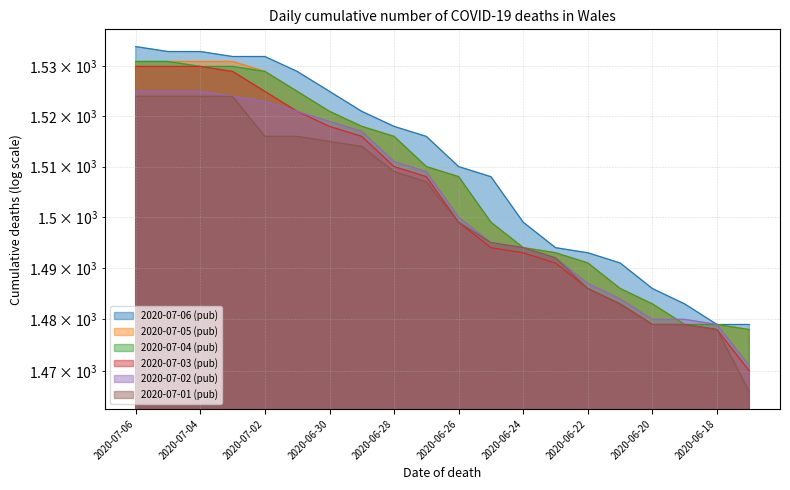

What is the difference between the maximum and minimum values in the 2020-07-01 (pub) series?

58